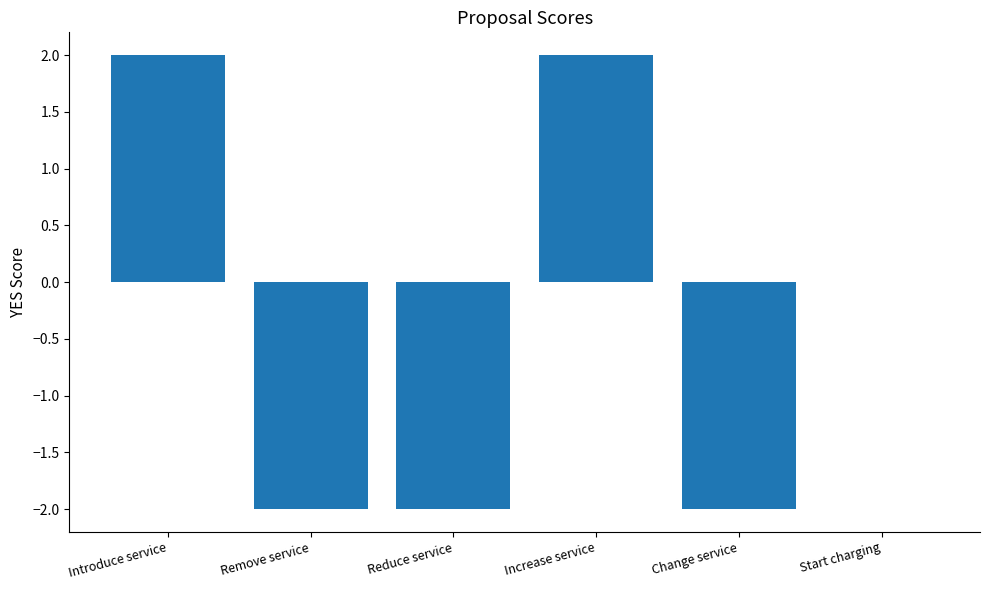

Count the number of data series in this chart.

1